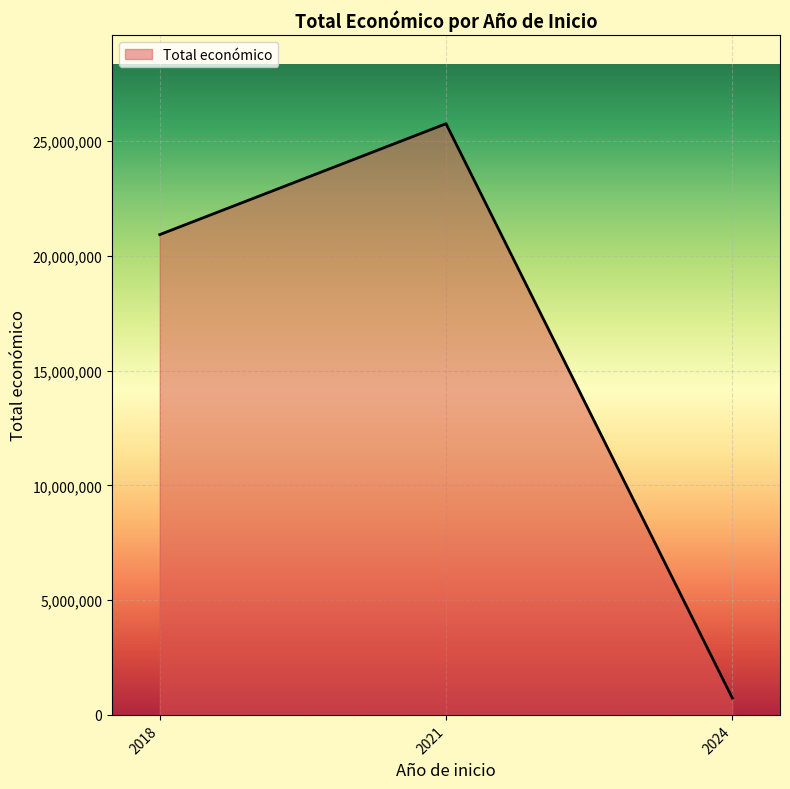

Reading left to right, list all the values displayed in this chart.

2018=20922126	2021=25753107	2024=735771